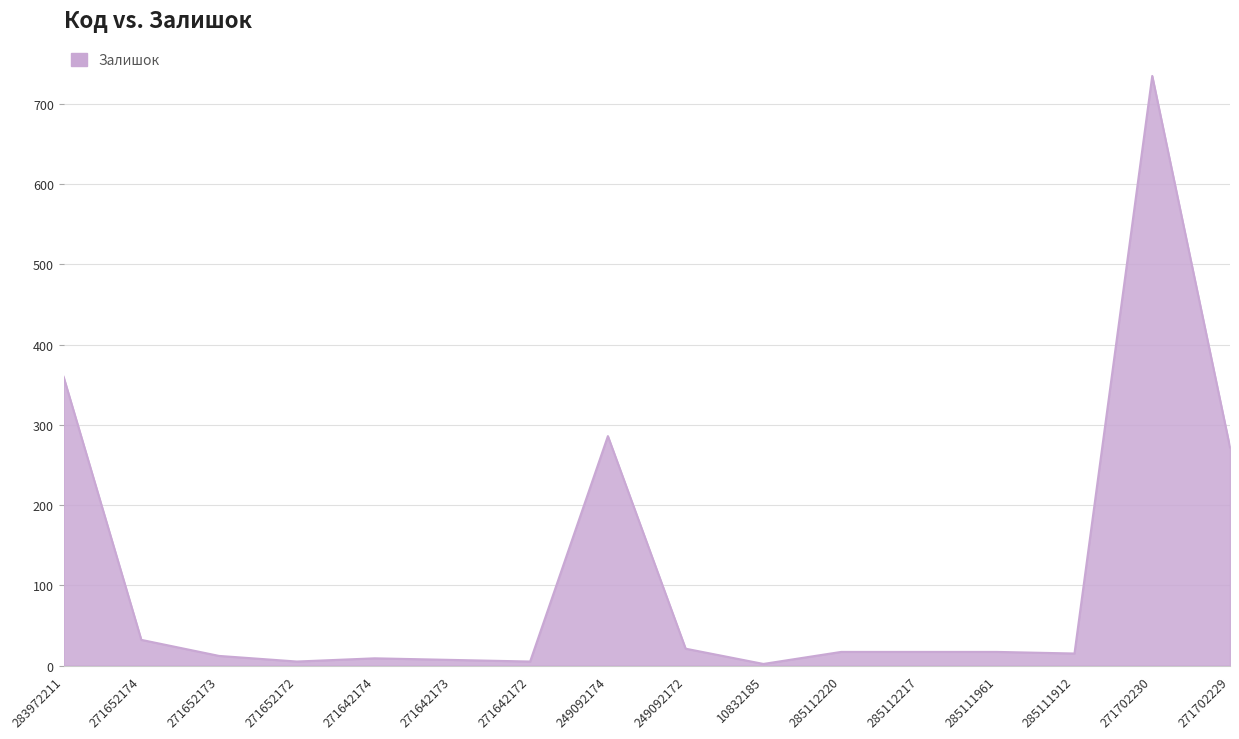

Is it true that the value at 283972211 is 533?

False